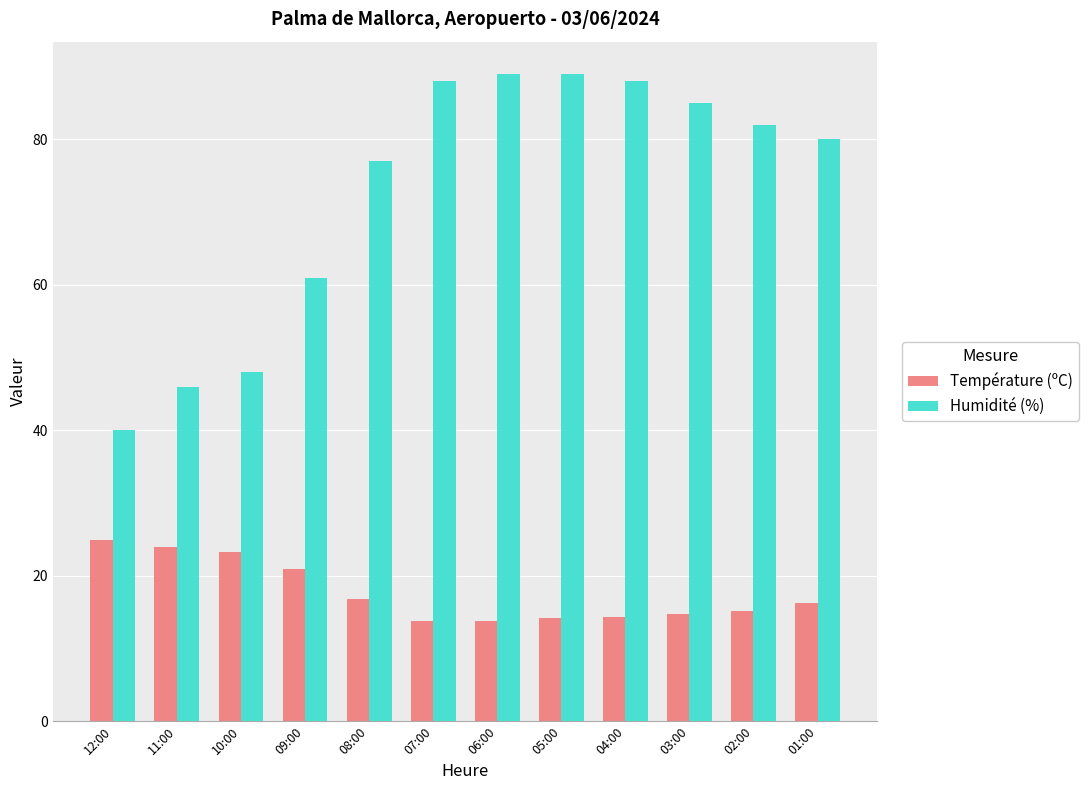

At how many categories does at least one series exceed 78?

7